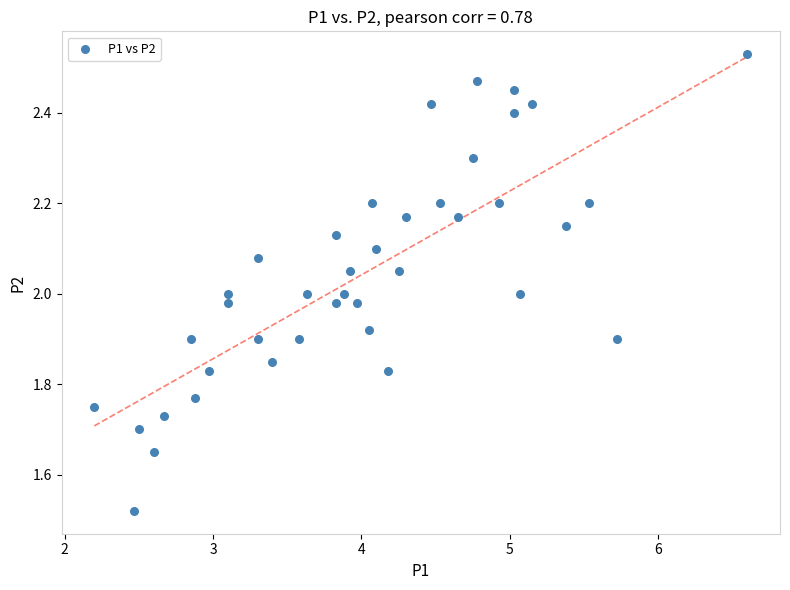

What is the range of X values (max minus min)?

4.4